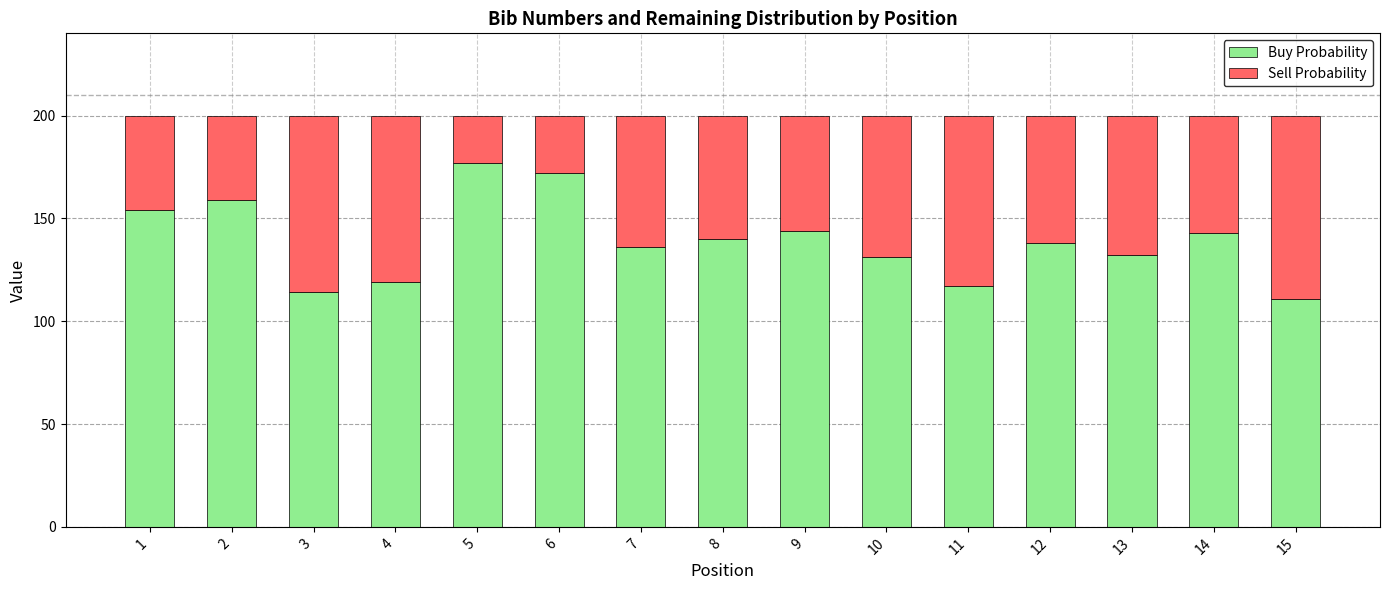

What is the sum of all Buy Probability values?

2087